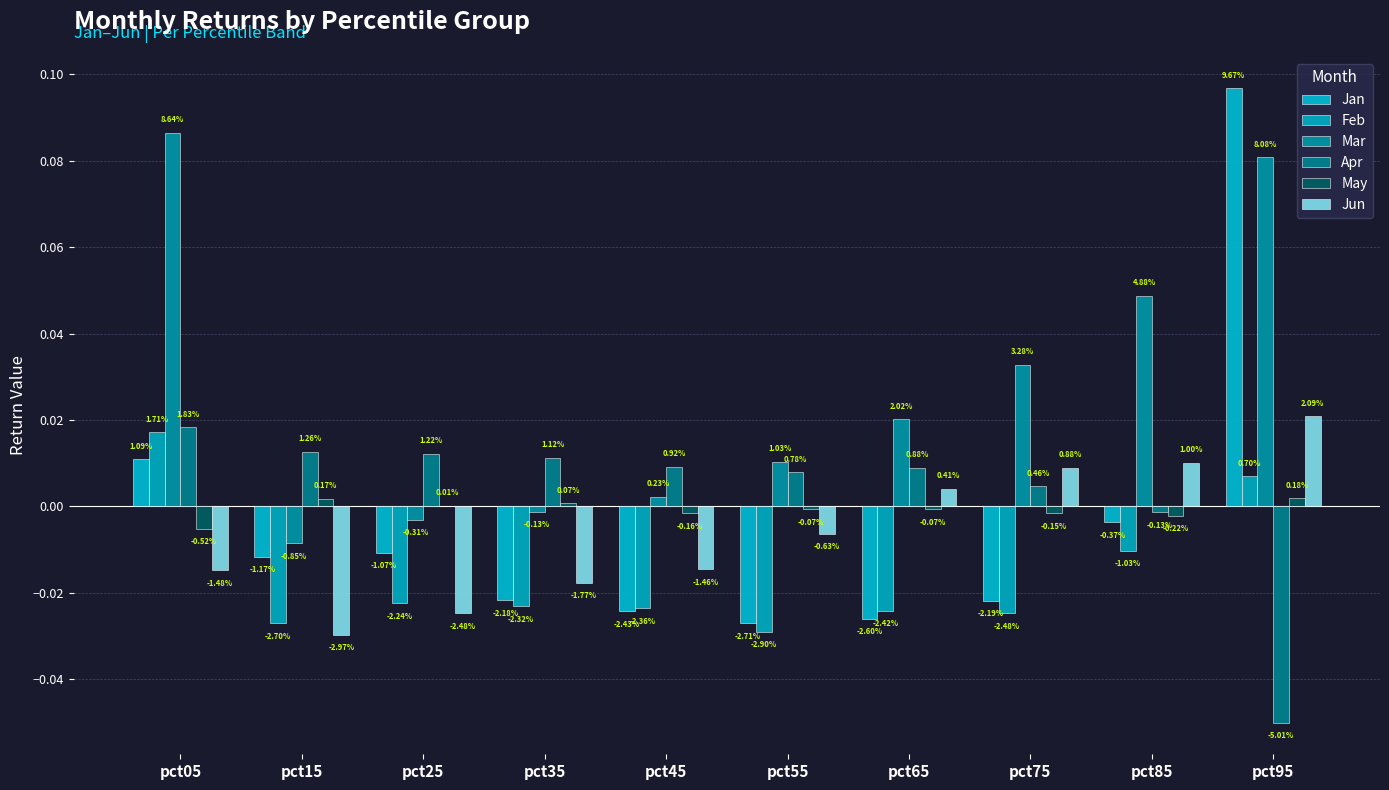

How many groups of bars are there?

10